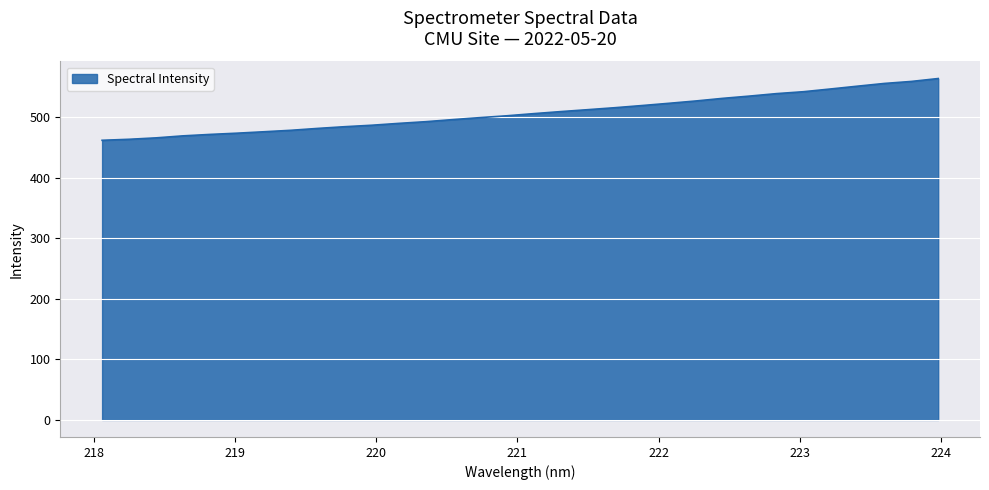

What is the minimum value shown in the chart?

461.6